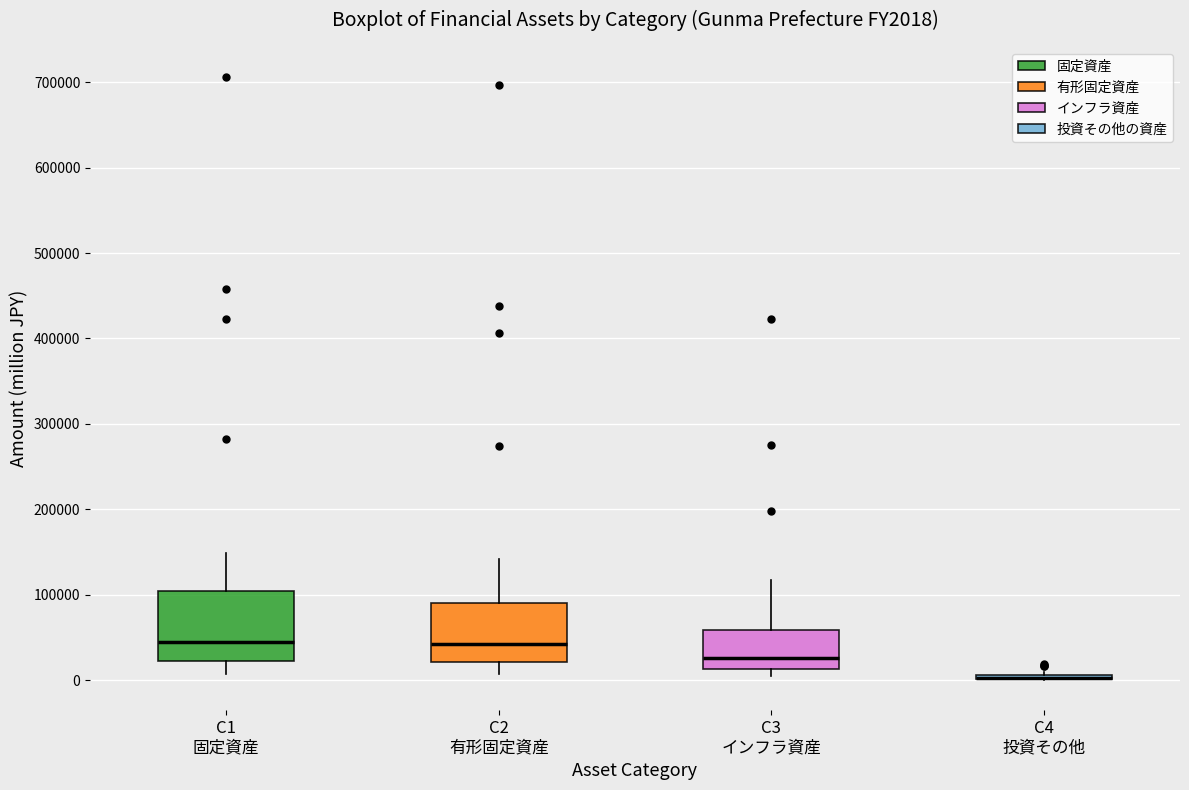

Reading left to right, transcribe this box plot: for each box, give where its median line is, the range the box spans, and where its two whiskers end, as read against the y-axis. The values are not printed on the chart, so give them approximately, as read against the axis.

C1 固定資産: median 40000, box 20000 to 100000, whiskers 10000 to 150000
C2 有形固定資産: median 40000, box 20000 to 90000, whiskers 10000 to 140000
C3 インフラ資産: median 30000, box 10000 to 60000, whiskers 0 to 120000
C4 投資その他: box collapsed to a line at 0, whiskers 0 to 10000